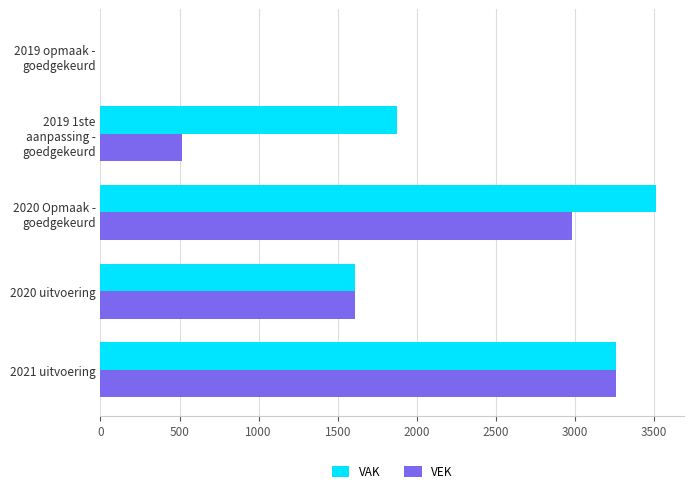

Is the value of VEK at 2019 1ste aanpassing - goedgekeurd greater than the value of VAK at 2019 1ste aanpassing - goedgekeurd?

No